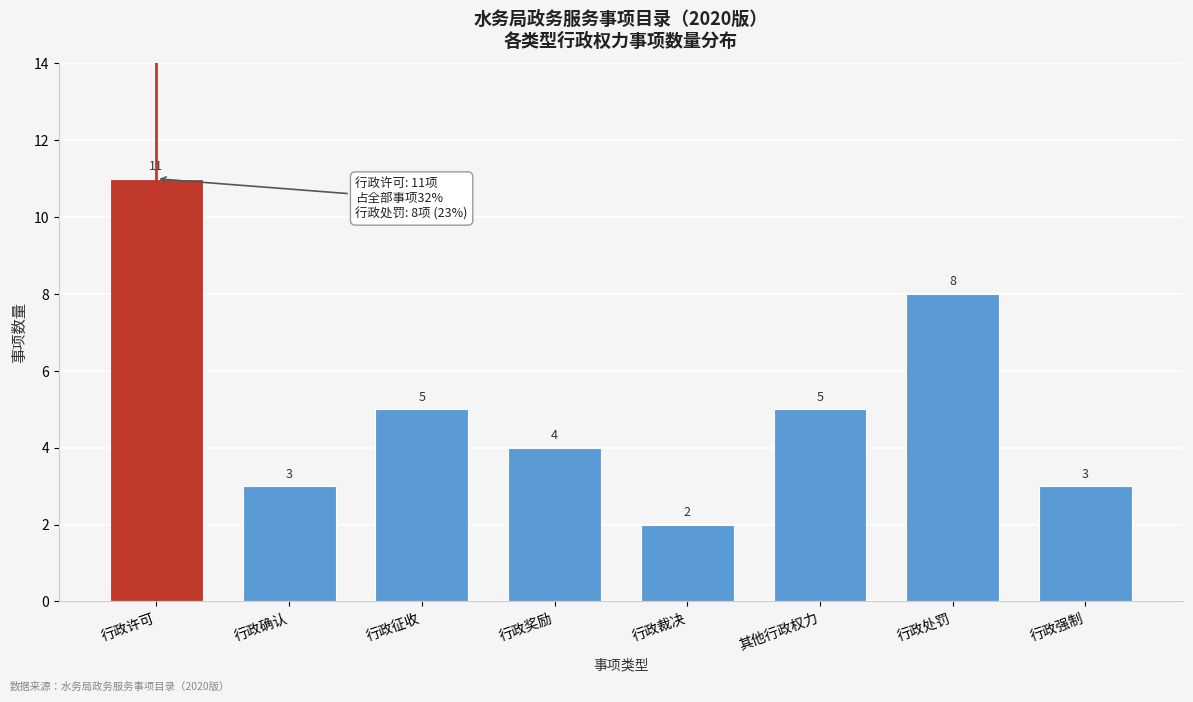

Reading left to right, transcribe all the data shown in this chart.

行政许可=11	行政确认=3	行政征收=5	行政奖励=4	行政裁决=2	其他行政权力=5	行政处罚=8	行政强制=3